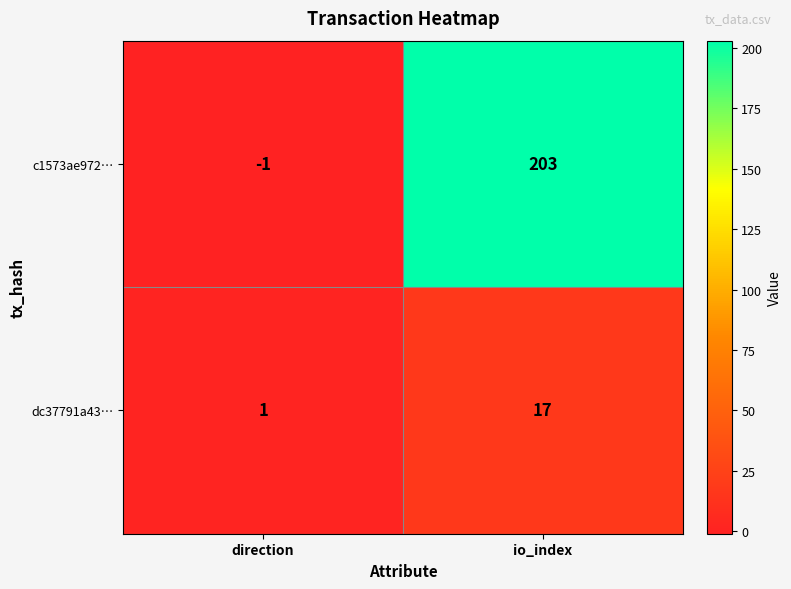

Reading left to right, list all the values displayed in this chart.

c1573ae972…: direction=-1	io_index=203
dc37791a43…: direction=1	io_index=17